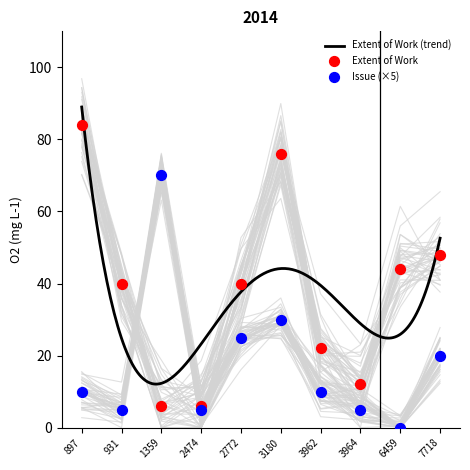

At which category is the sum across all series the highest?

3180